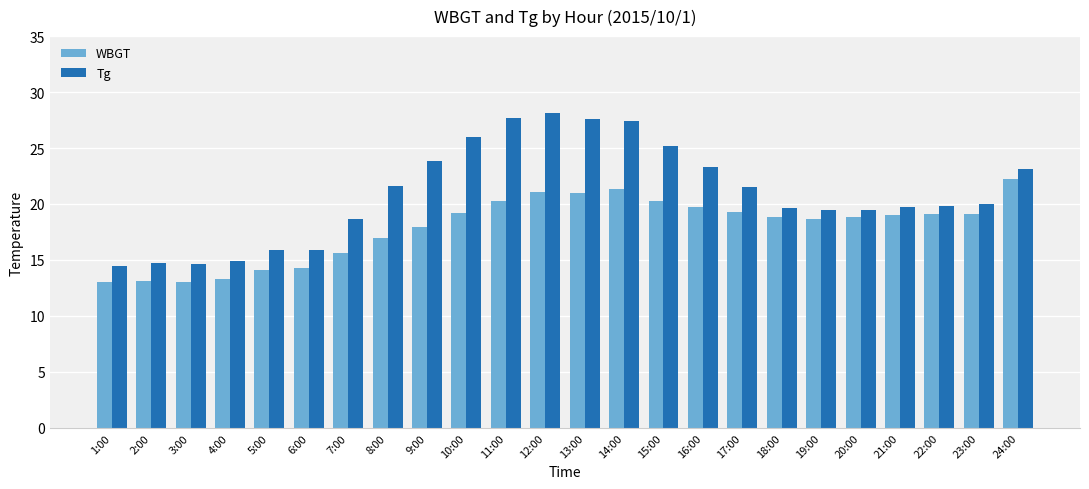

What is the minimum value shown in the chart?

13.0